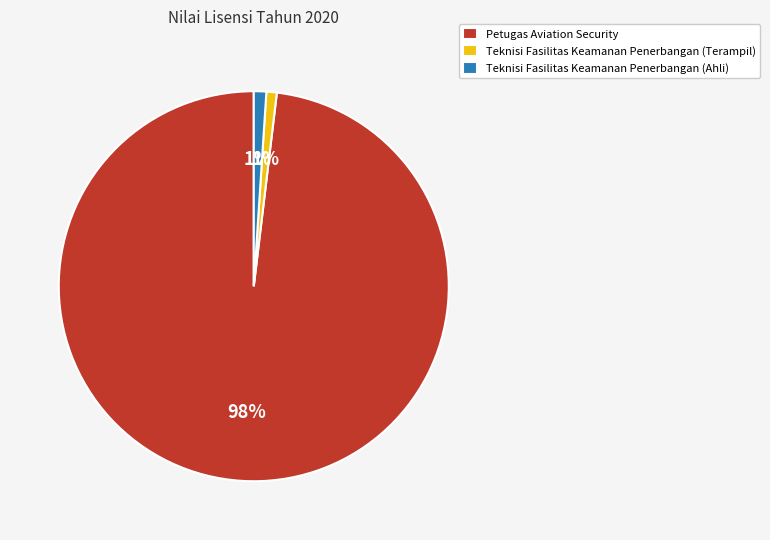

What percentage is the Teknisi Fasilitas Keamanan Penerbangan (Ahli) slice, to the nearest percent?

1%